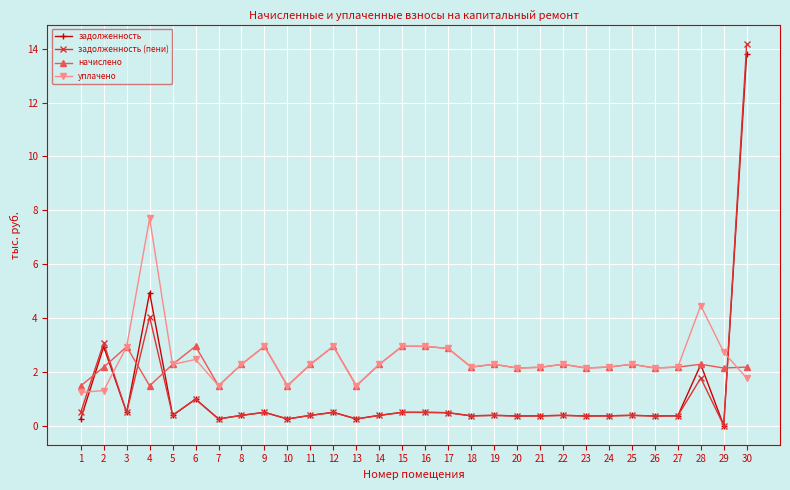

What is the sum of the уплачено values at 30 and 7?

3.2